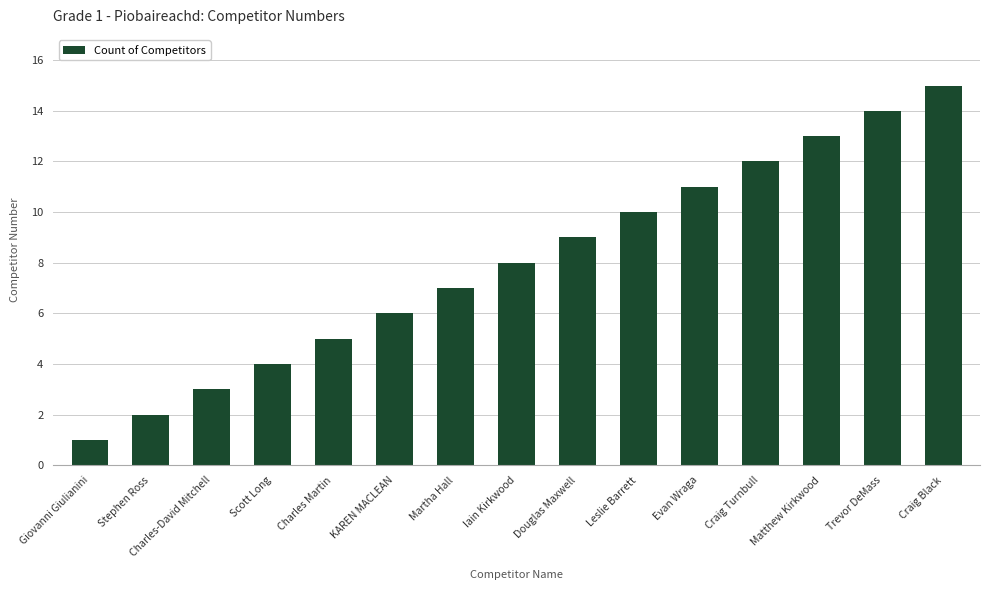

Is it true that the value at Giovanni Giulianini is 0?

False